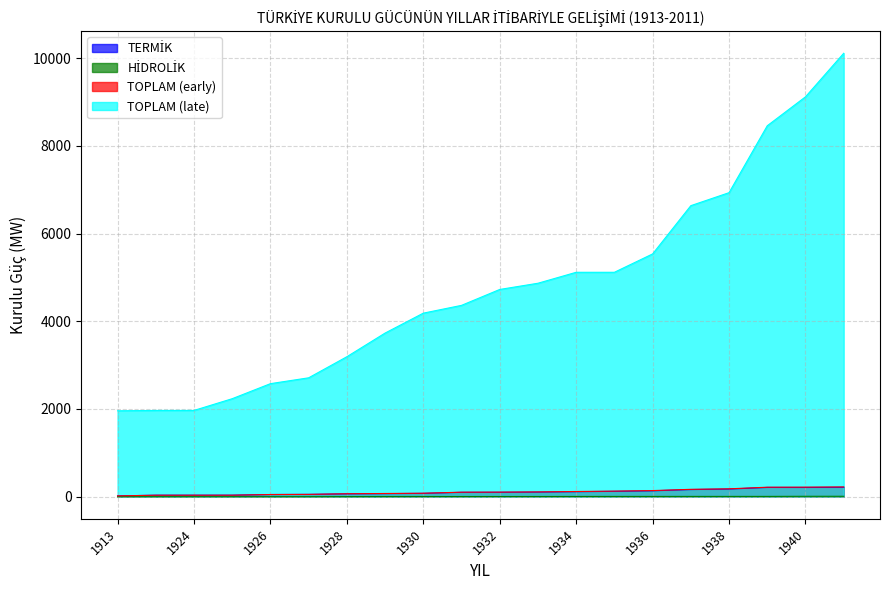

What is the approximate value of TERMİK at 1935?

121.2